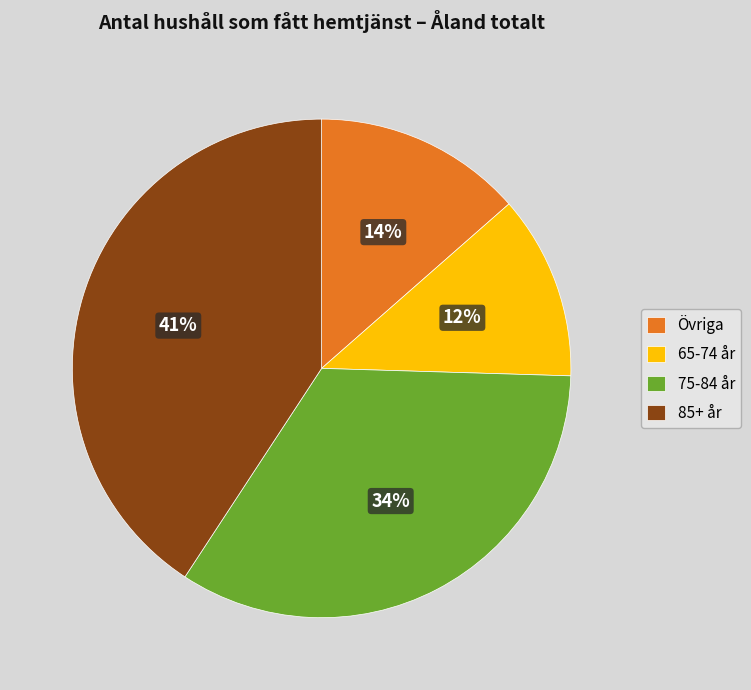

Count the number of slices in the pie.

4